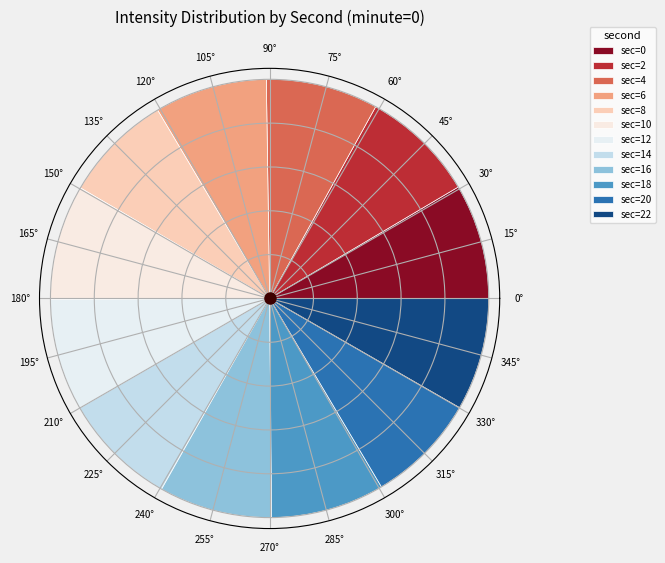

To the nearest percent, what is the combined percentage of 0 and 6?

17%